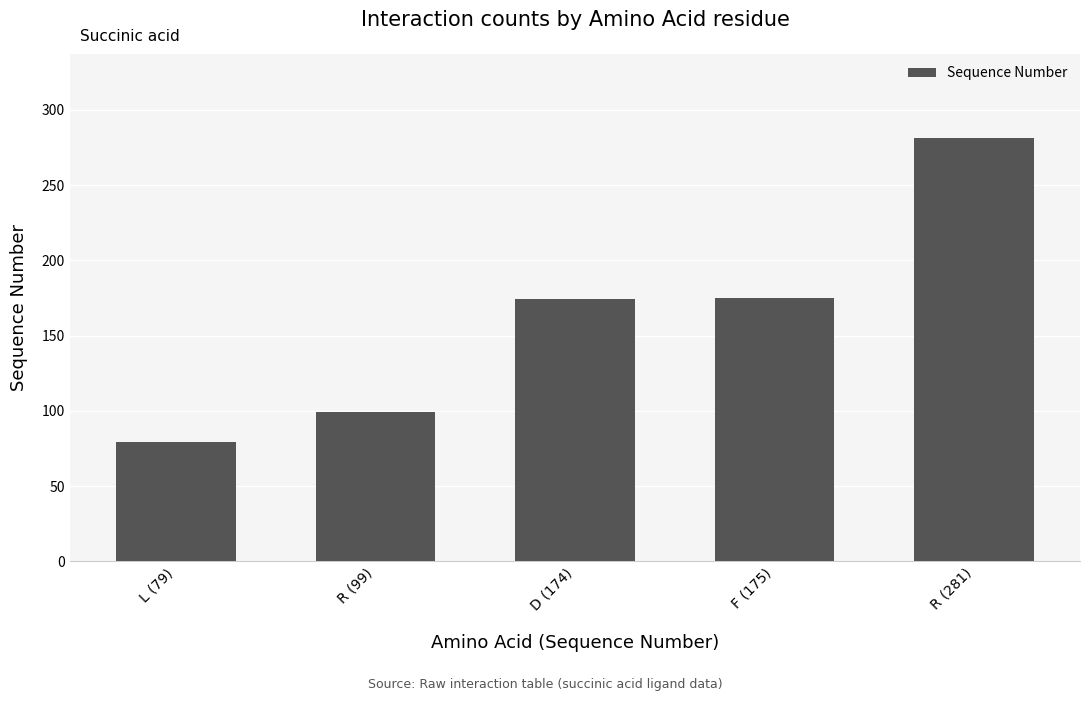

What is the greatest value displayed?

281